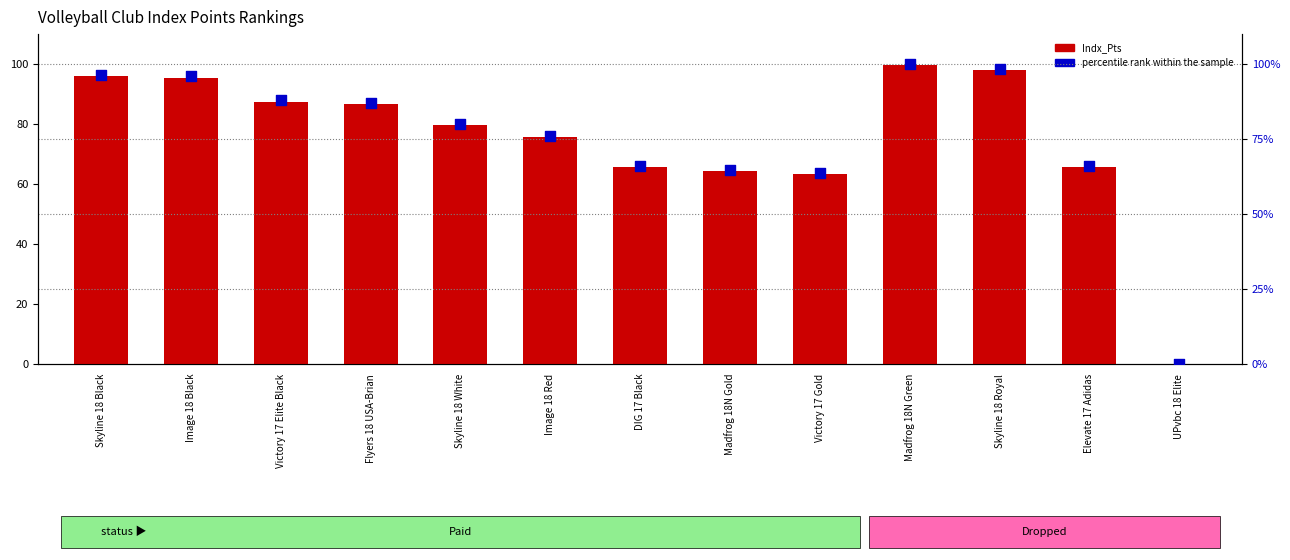

Which series has the widest spread of Y values?

percentile rank within the sample